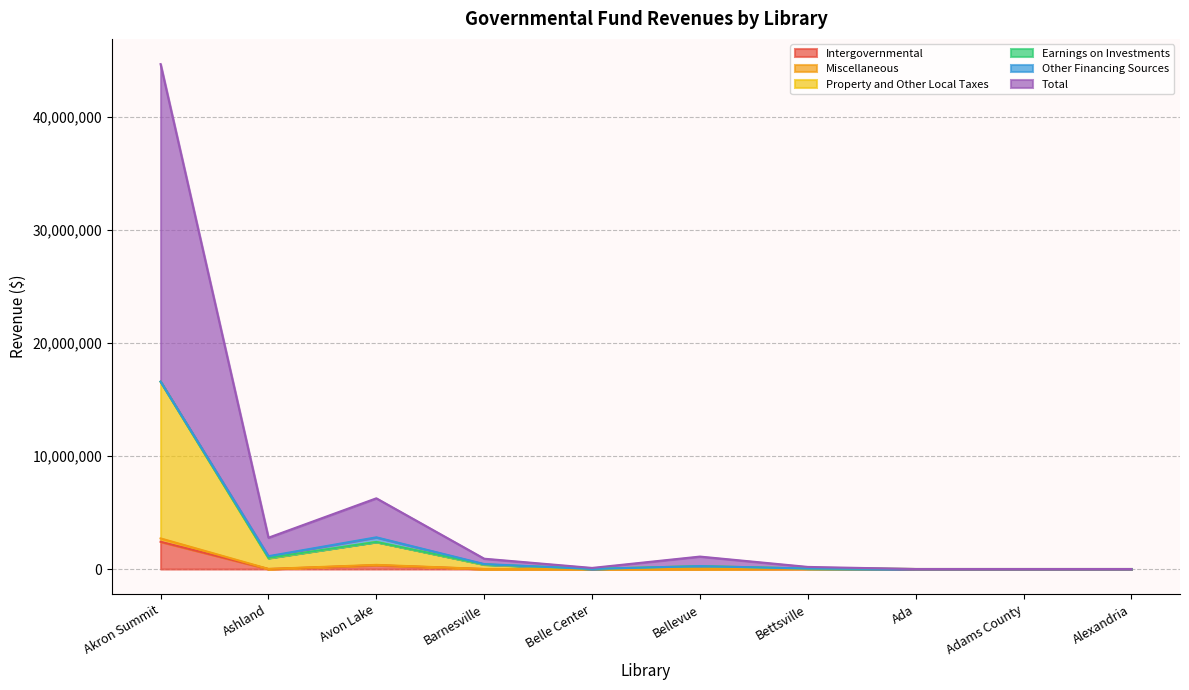

What is the sum of all Property and Other Local Taxes values?

20673932